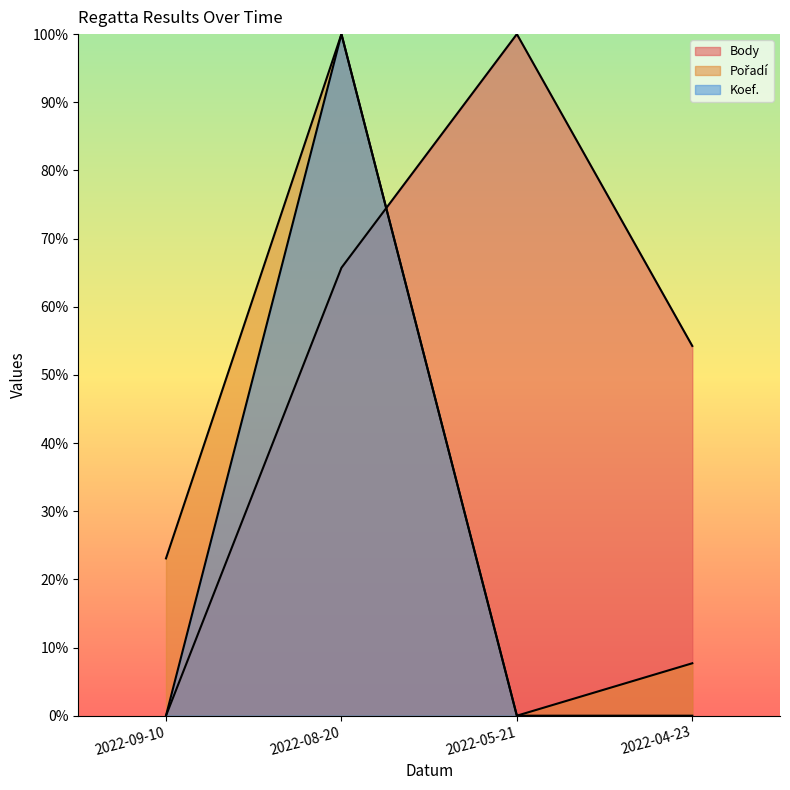

What is the greatest value displayed?

100.0